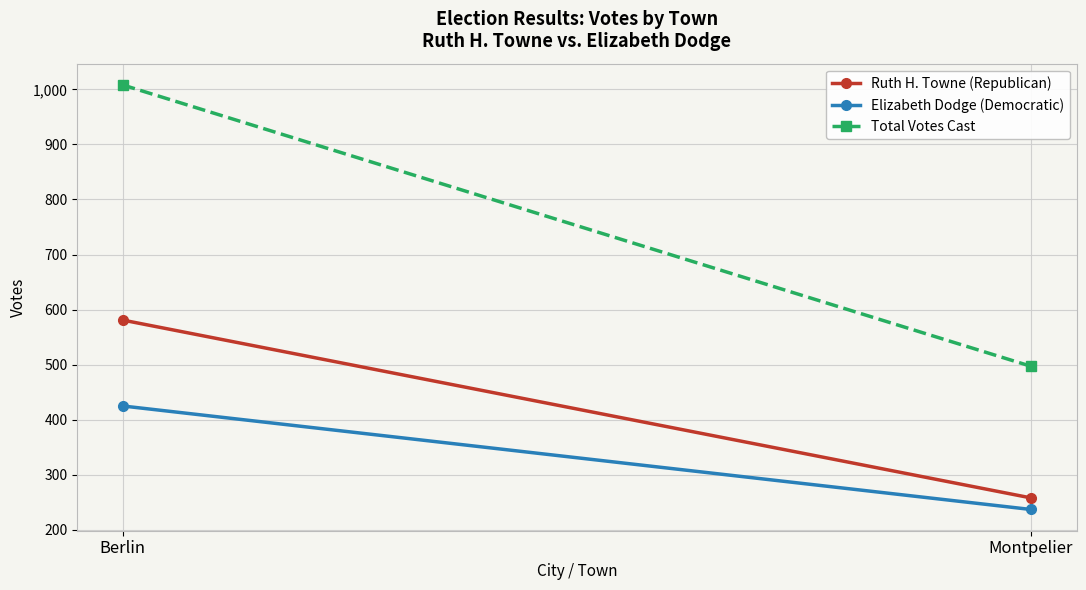

Rank the categories by Ruth H. Towne (Republican) value from highest to lowest.

Berlin, Montpelier